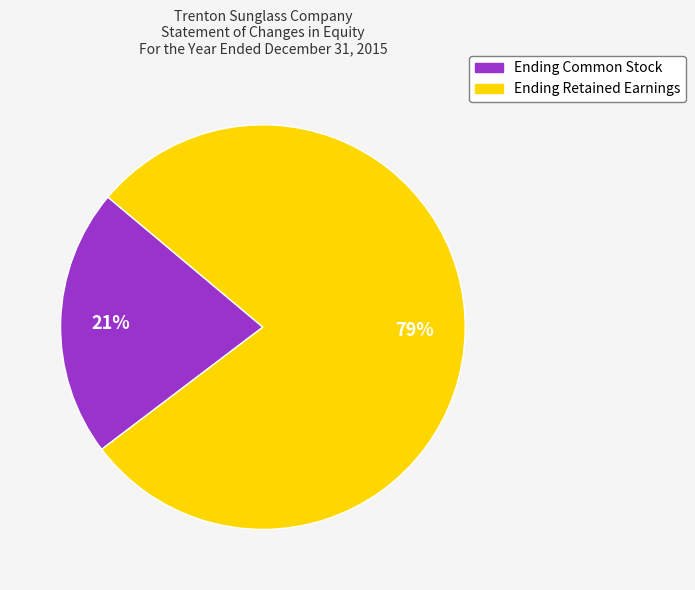

Is there a majority slice in this chart?

Yes